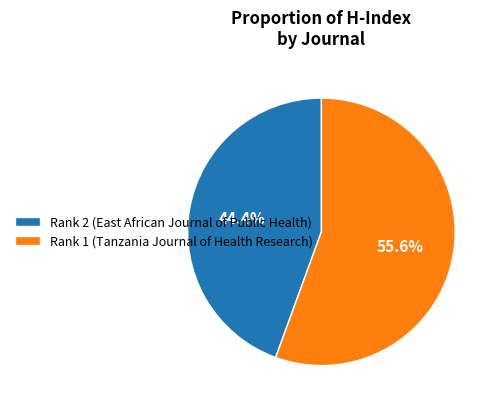

What is the largest slice in the pie chart?

Rank 1 (Tanzania Journal of Health Research)